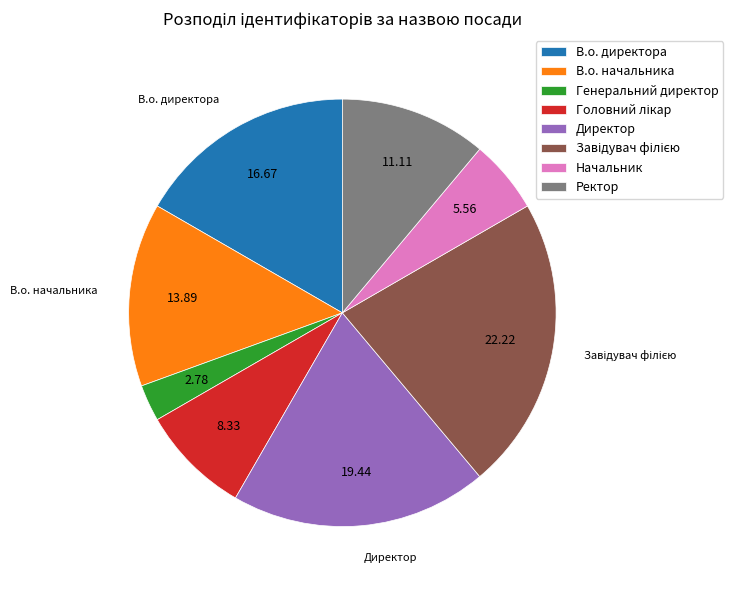

Which category has the smallest portion of the pie?

Генеральний директор